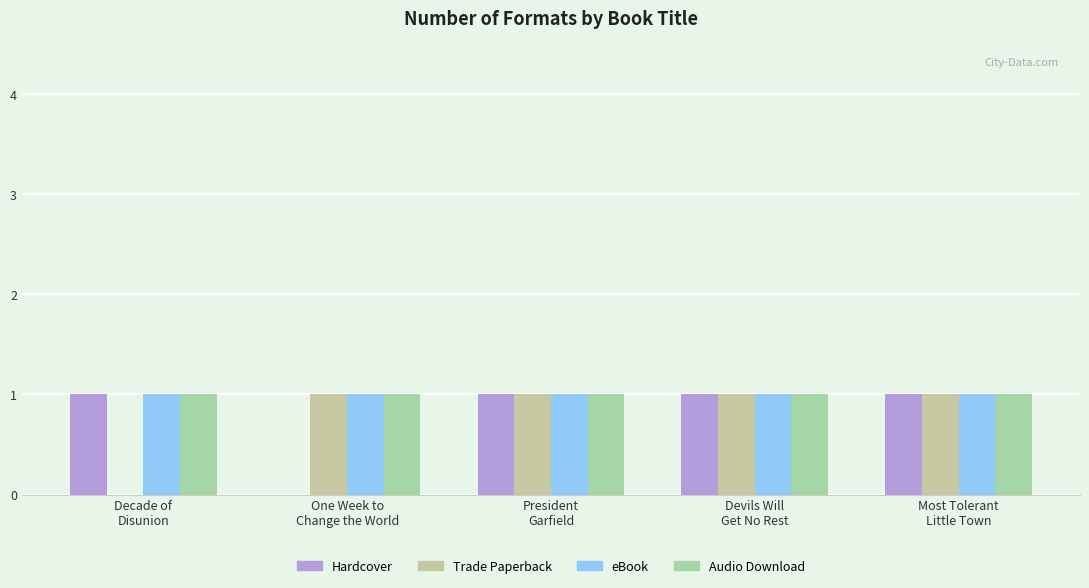

Count the number of data series in this chart.

4